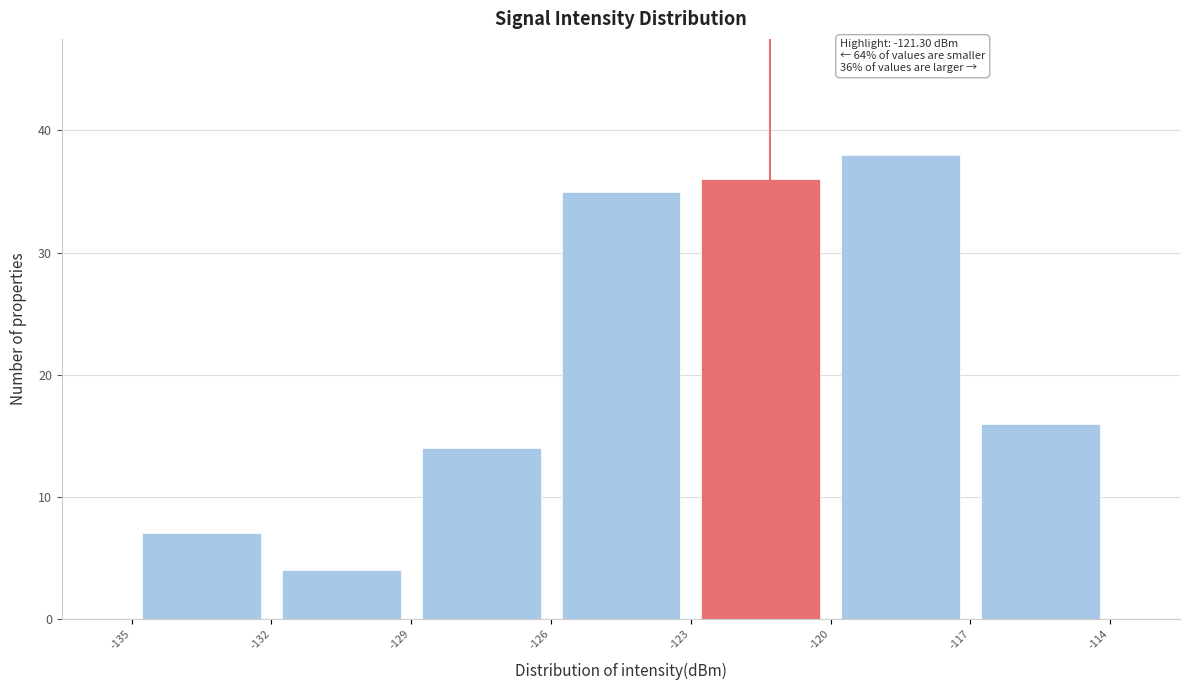

Over which range of the x-axis is the bar tallest?

-120 to -117